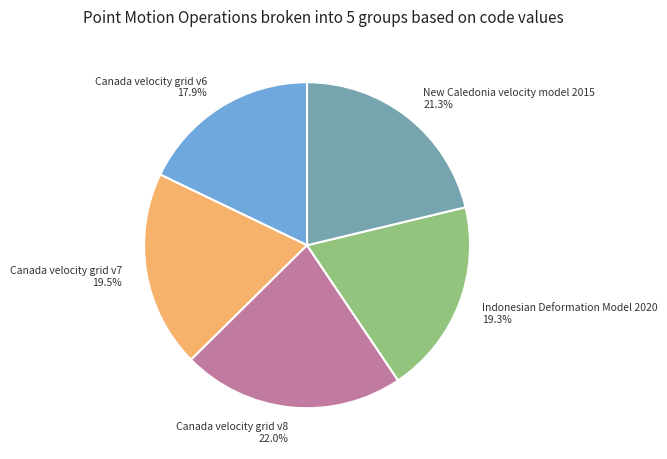

How many slices are in this pie chart?

5